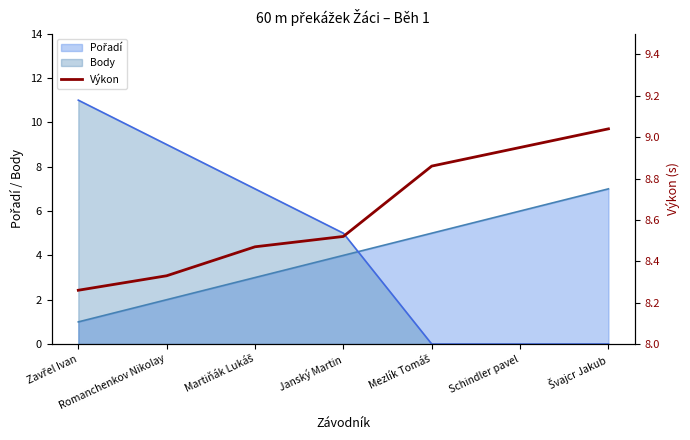

What position from the right is Martiňák Lukáš?

5